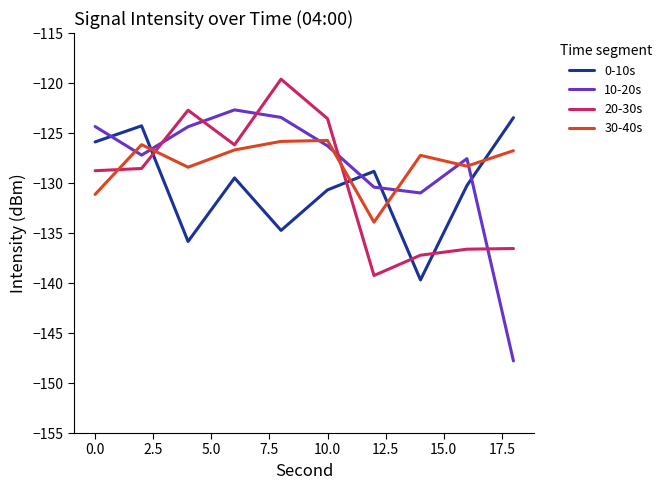

True or false: 30-40s and 0-10s cross at least once.

True